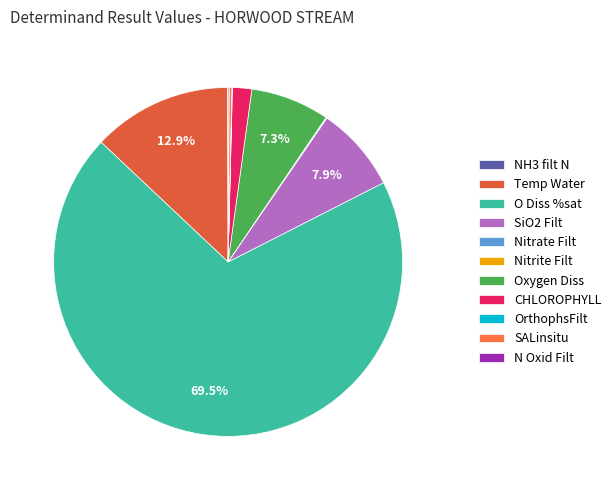

The SALinsitu slice represents 7% of the pie. True or false?

False